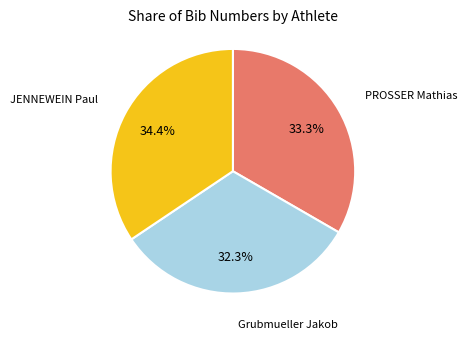

Does any single category account for the majority?

No